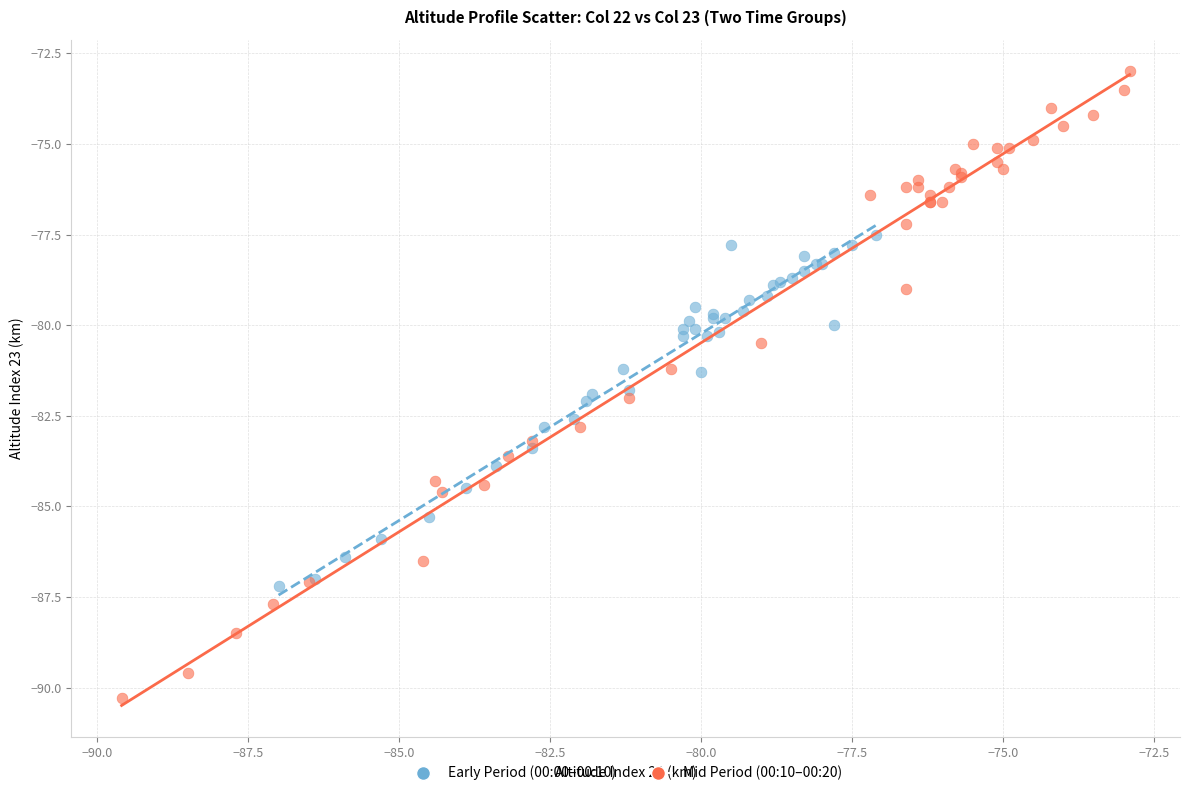

What are all the series names shown in the legend?

Early Period (00:00–00:10), Mid Period (00:10–00:20)